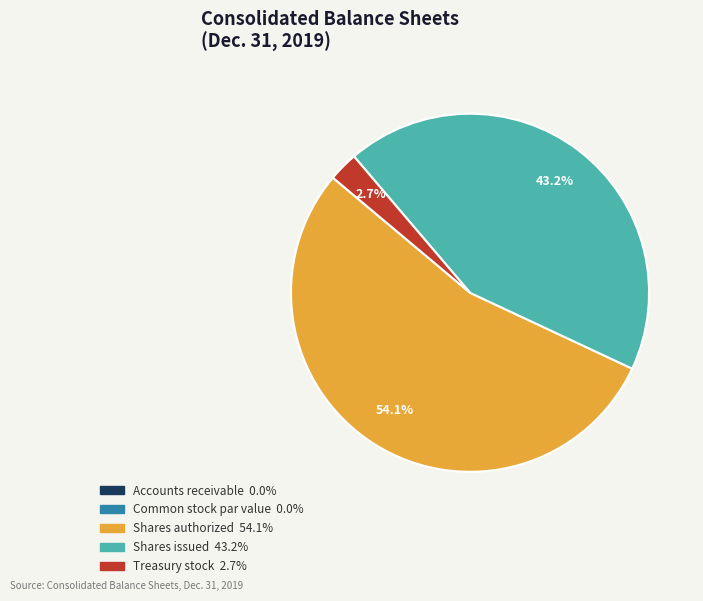

What percentage do Shares authorized and Treasury stock together represent?

56.8%